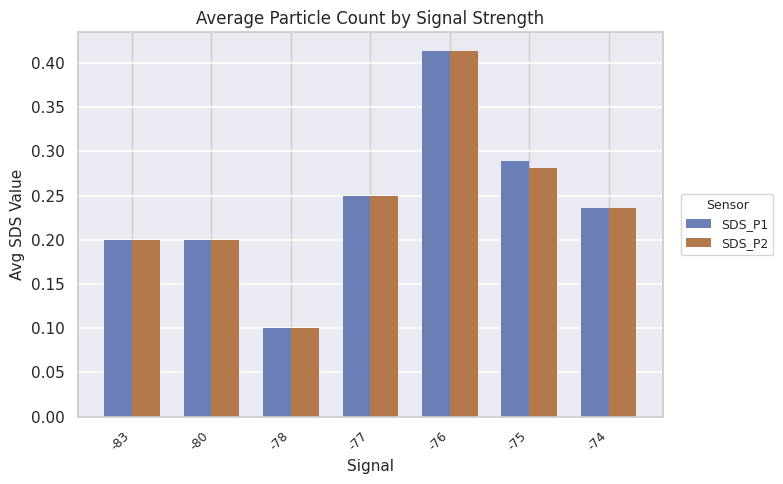

Where is SDS_P1 nearest to the value 0?

-78